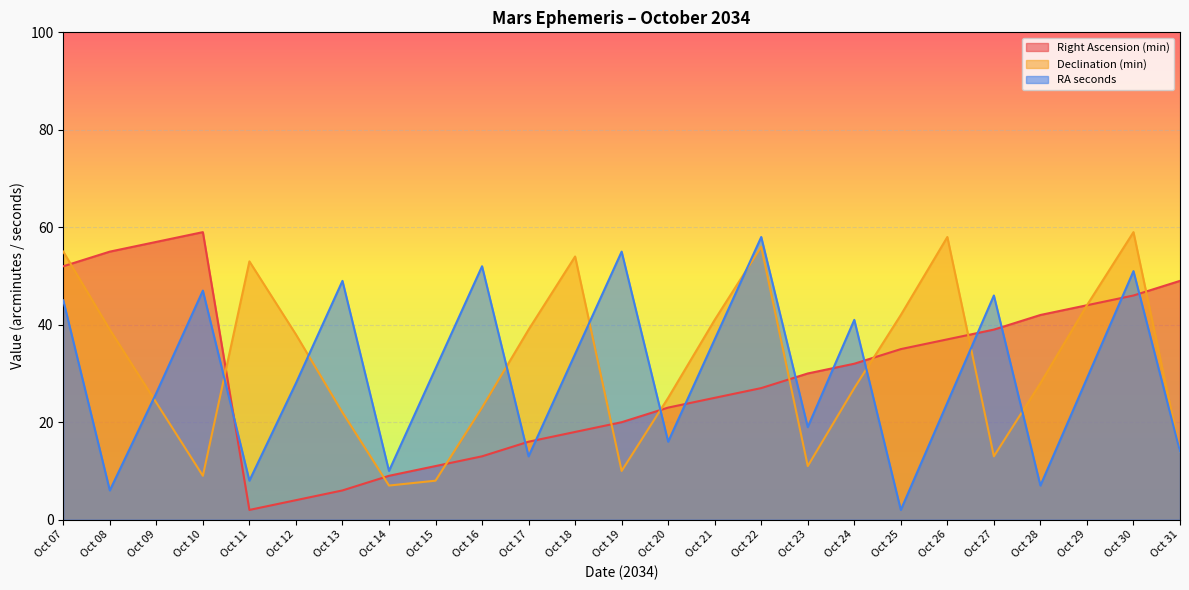

Reading left to right, transcribe all the data shown in this chart.

Right Ascension (min): 52	55	57	59	2	4	6	9	11	13	16	18	20	23	25	27	30	32	35	37	39	42	44	46	49
Declination (min): 55	39	24	9	53	38	22	7	8	23	39	54	10	25	41	56	11	27	42	58	13	28	44	59	14
RA seconds: 45	6	26	47	8	28	49	10	31	52	13	34	55	16	37	58	19	41	2	24	46	7	29	51	14